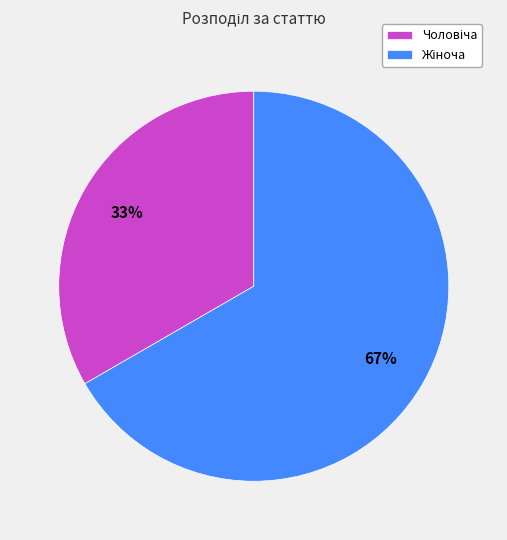

To the nearest percent, what is the average slice percentage?

50%